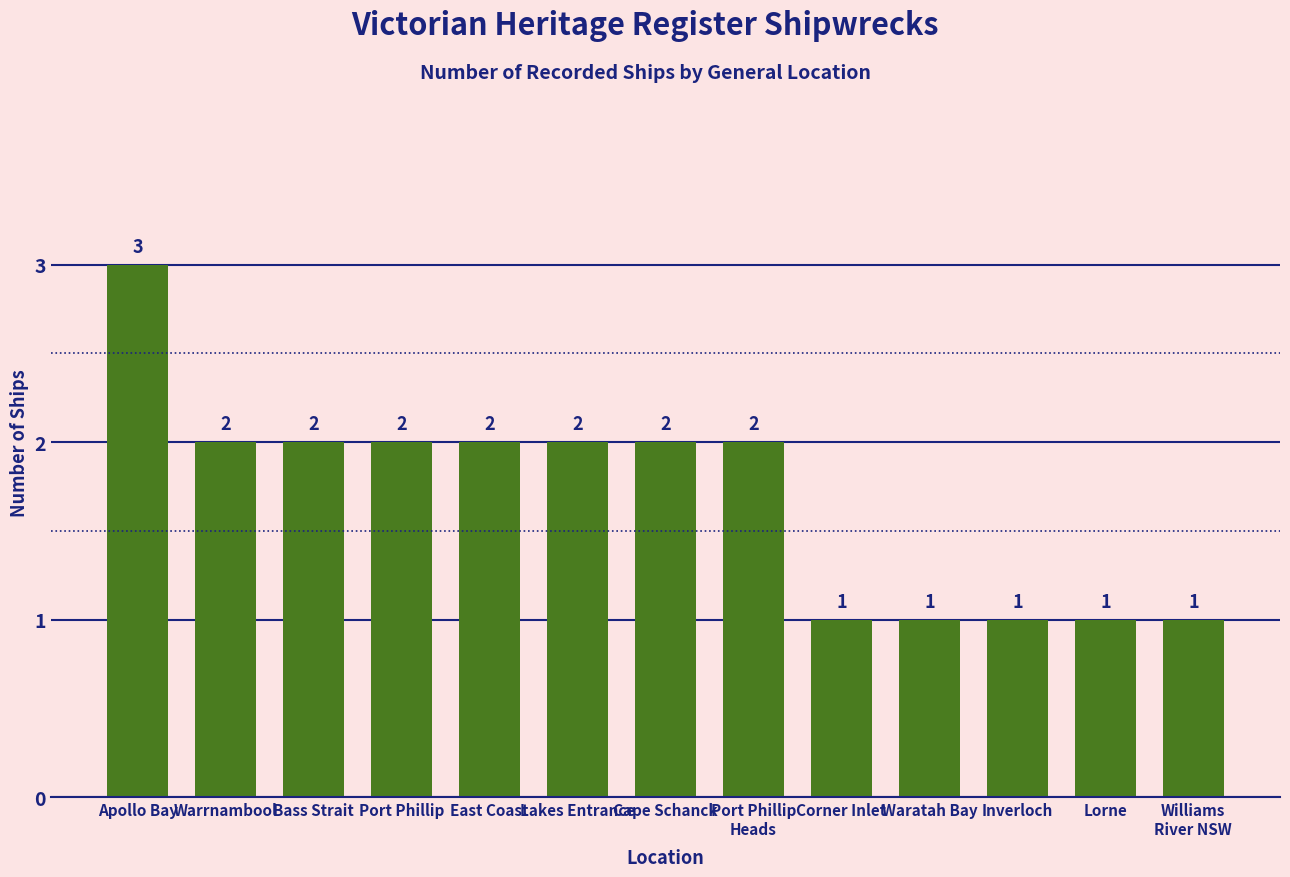

Reading left to right, transcribe all the data shown in this chart.

Apollo Bay=3	Warrnambool=2	Bass Strait=2	Port Phillip=2	East Coast=2	Lakes Entrance=2	Cape Schanck=2	Port Phillip
Heads=2	Corner Inlet=1	Waratah Bay=1	Inverloch=1	Lorne=1	Williams
River NSW=1